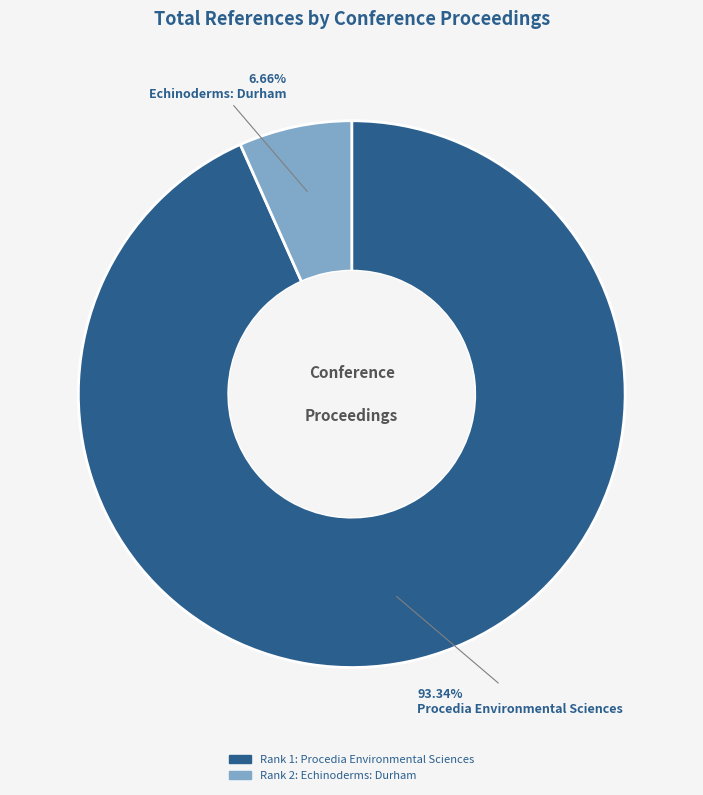

Is there any slice that represents more than half of the pie?

Yes